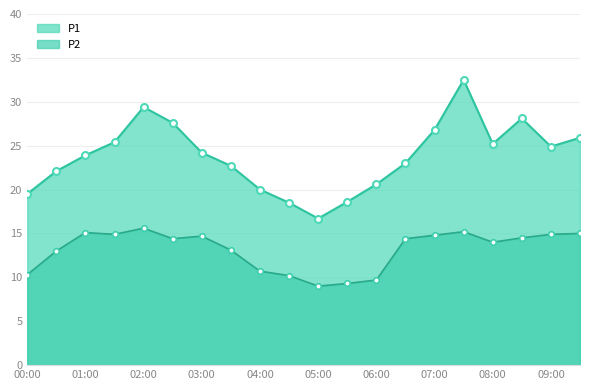

Reading left to right, extract all data points from this chart.

P1: 19.5	22.1	23.9	25.4	29.4	27.6	24.2	22.7	20.0	18.5	16.7	18.6	20.6	23.0	26.8	32.5	25.2	28.1	24.9	25.9
P2: 10.3	13.0	15.1	14.9	15.6	14.4	14.7	13.1	10.7	10.2	9.0	9.3	9.7	14.4	14.8	15.2	14.0	14.5	14.9	15.0